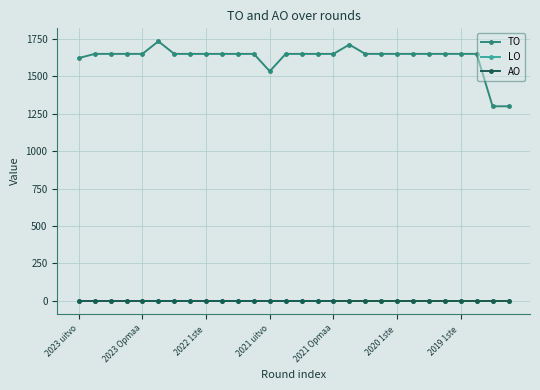

List the series in order of their peak value, lowest first.

LO, AO, TO